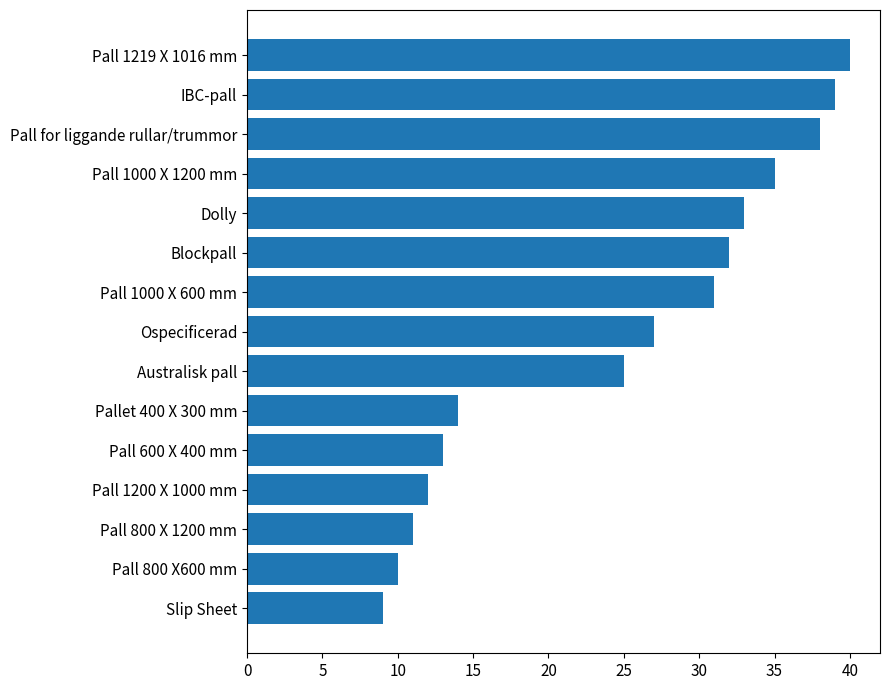

Is it true that the value at Pall 1000 X 1200 mm is 49?

False